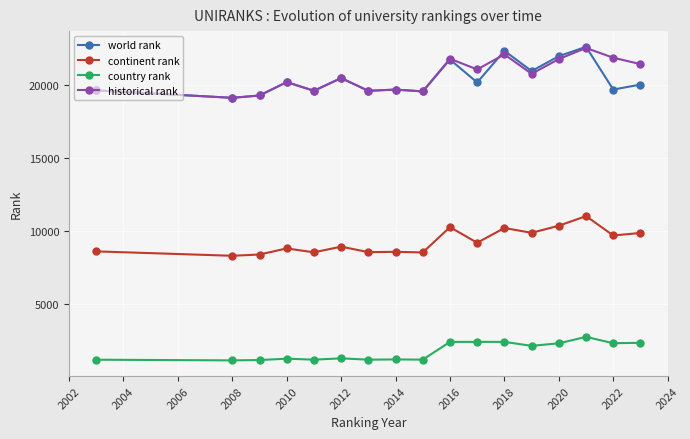

What is the value of the country rank point at the 5th from the left?

1199